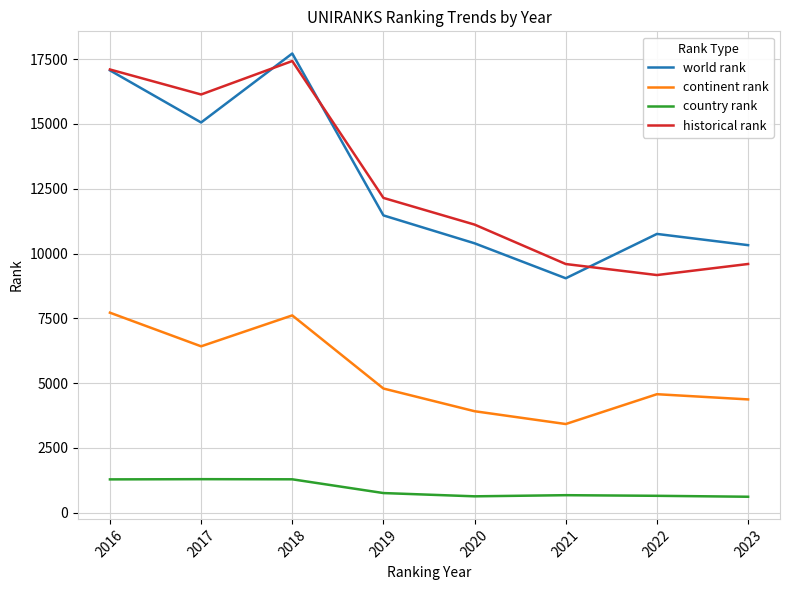

Is the value of historical rank at 2021 greater than the value of world rank at 2020?

No